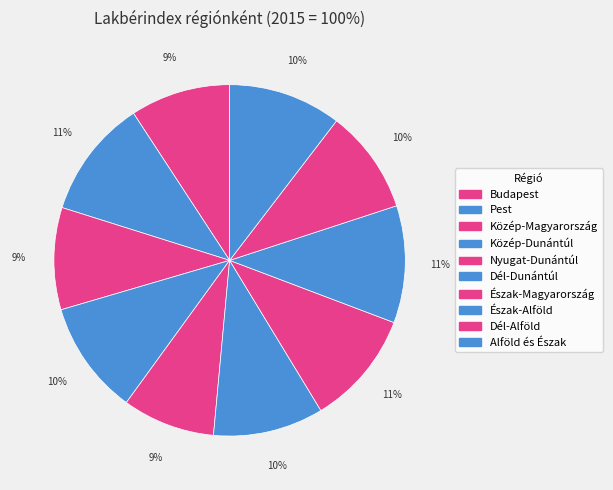

The Észak-Magyarország slice represents 22% of the pie. True or false?

False